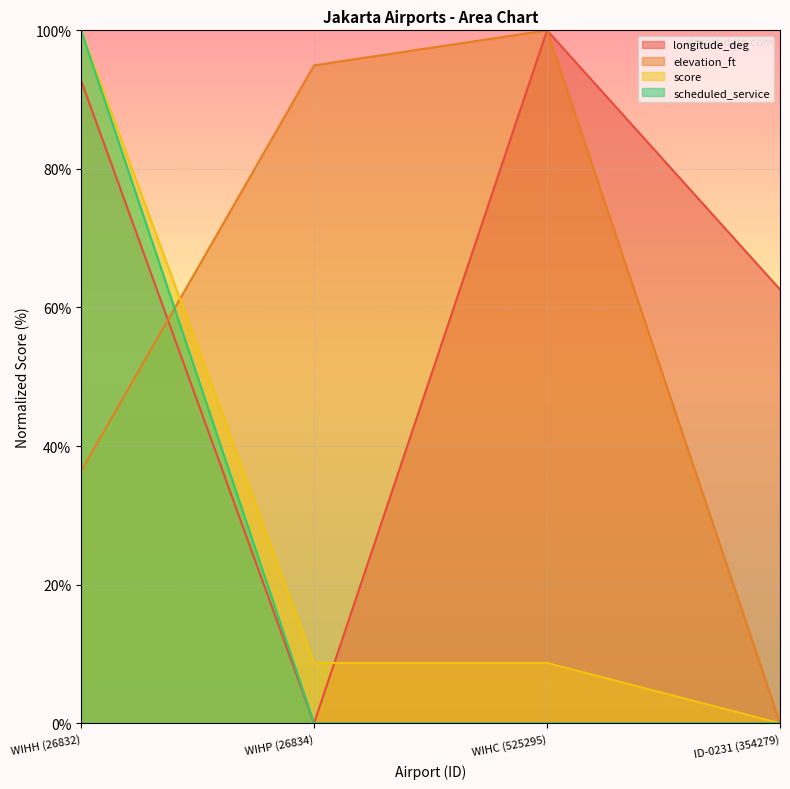

What is the difference between the highest and lowest values at WIHH (26832)?

63.6